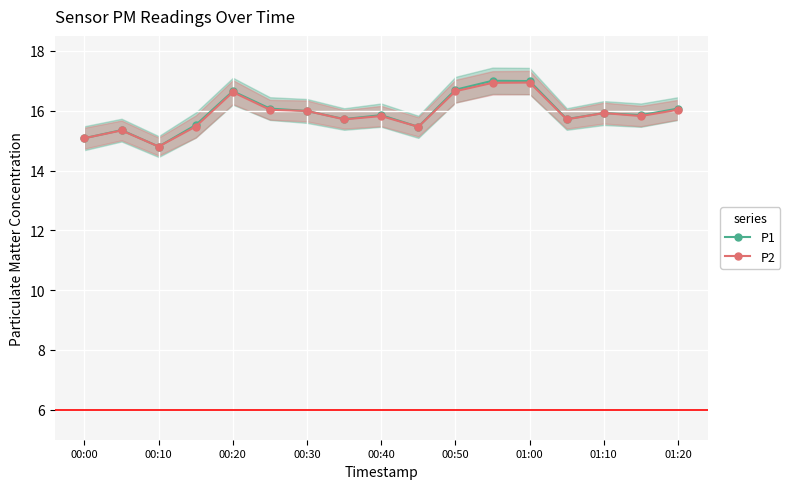

True or false: P2 has a value of 15.9 at 01:10.

True